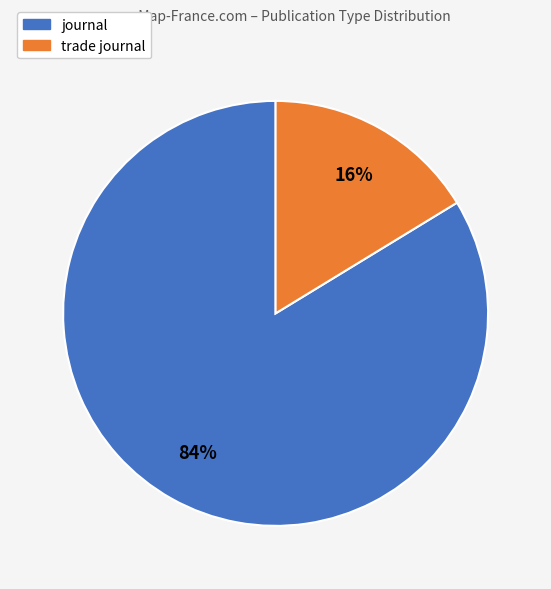

To the nearest percent, what is the average slice percentage?

50%